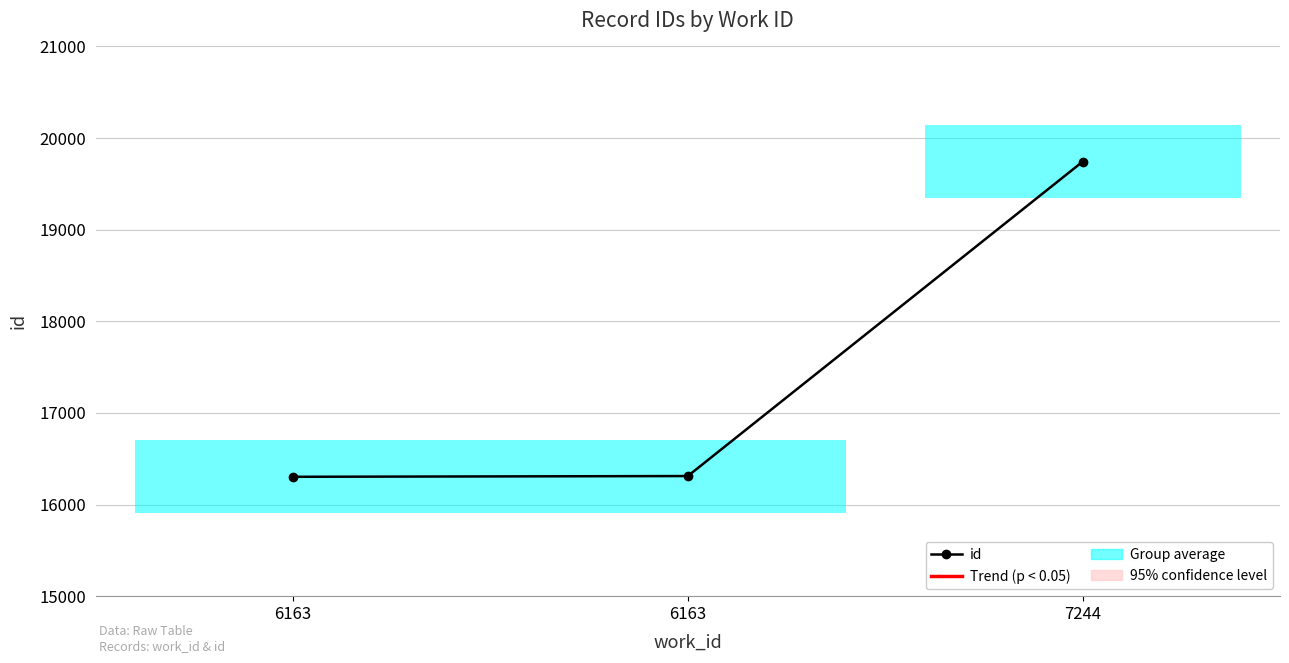

How many lines are shown in the chart?

1